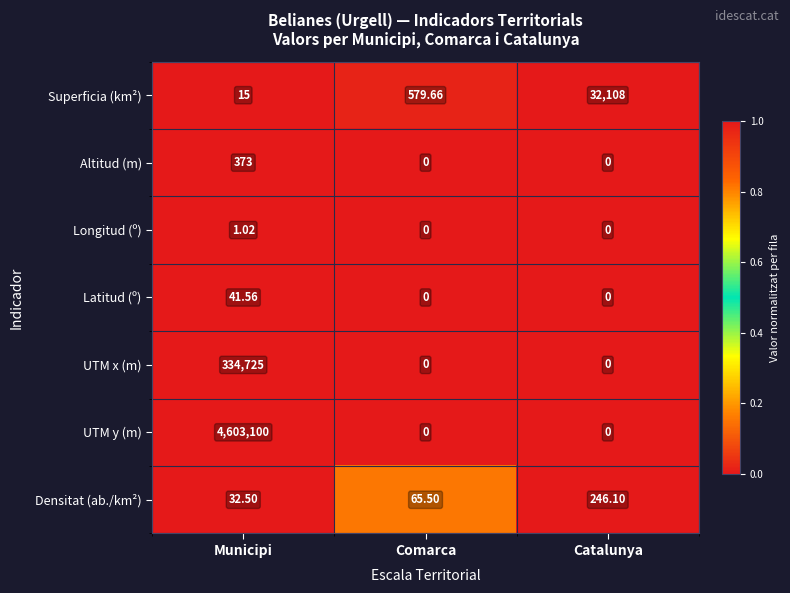

Which category has the lowest value in the Densitat (ab./km²) series?

Municipi